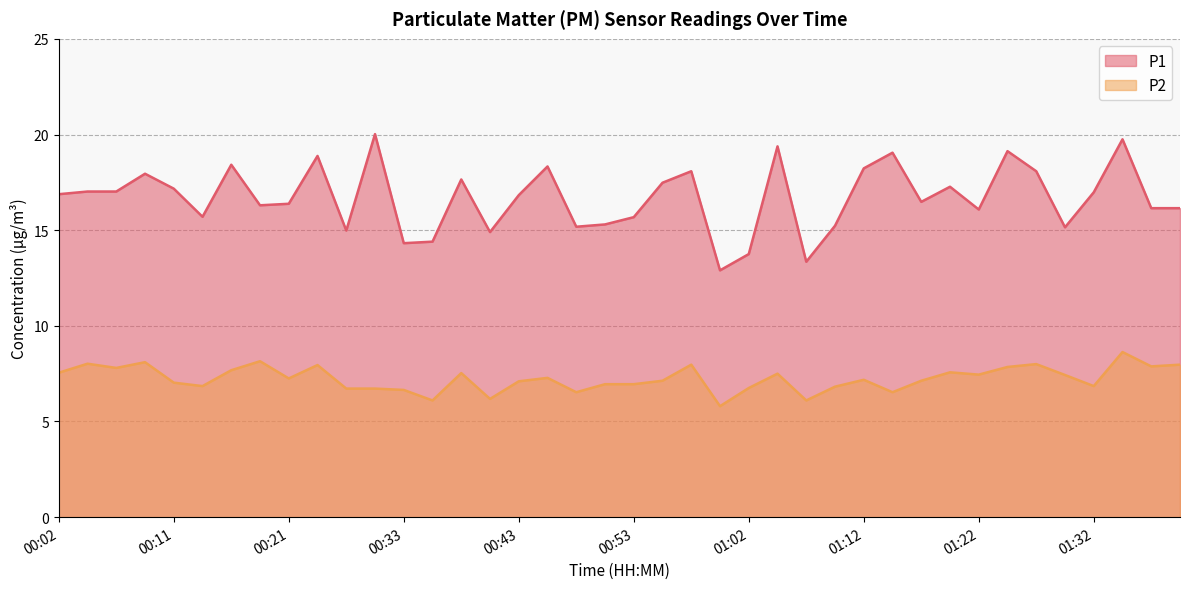

How many distinct data groups are displayed?

2